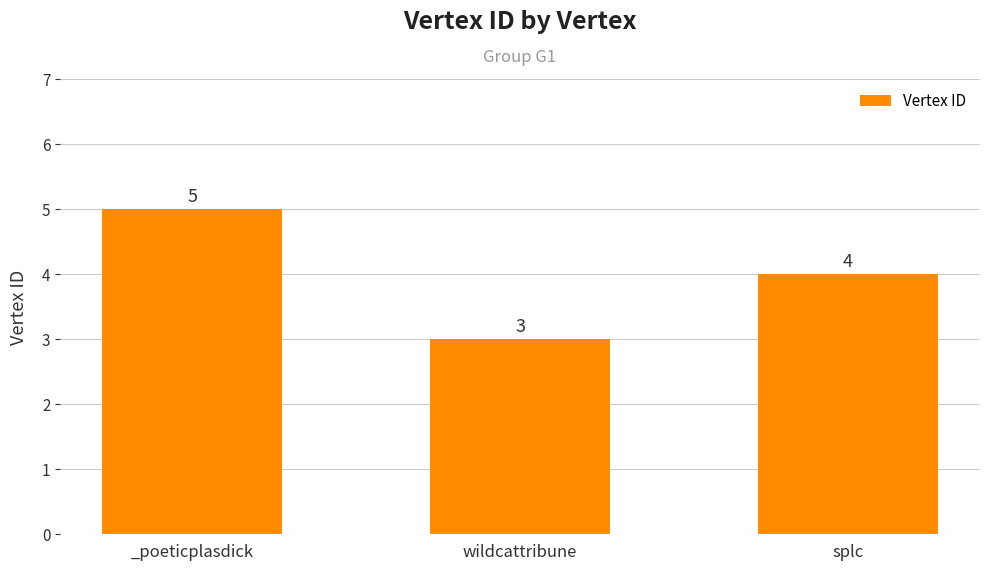

What position from the left is wildcattribune?

2